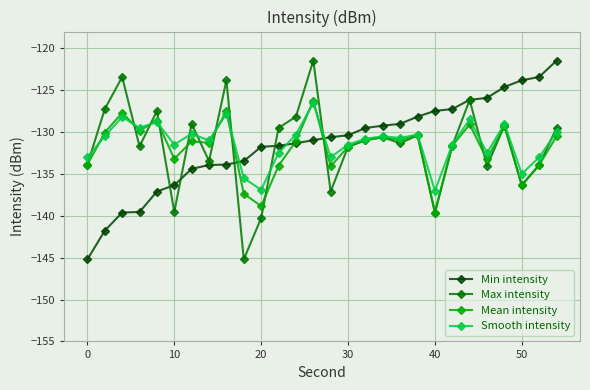

In Mean intensity, how many points are higher than both neighbors (excluding endpoints)?

9